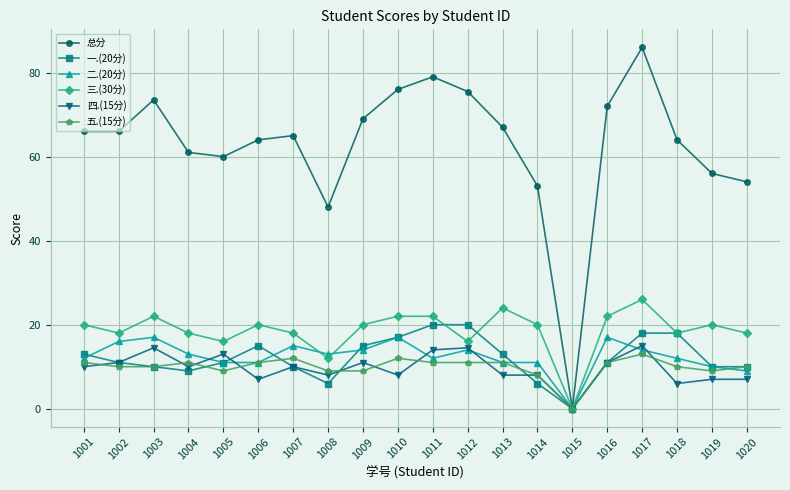

What is the highest value of the 三.(30分) series?

26.0